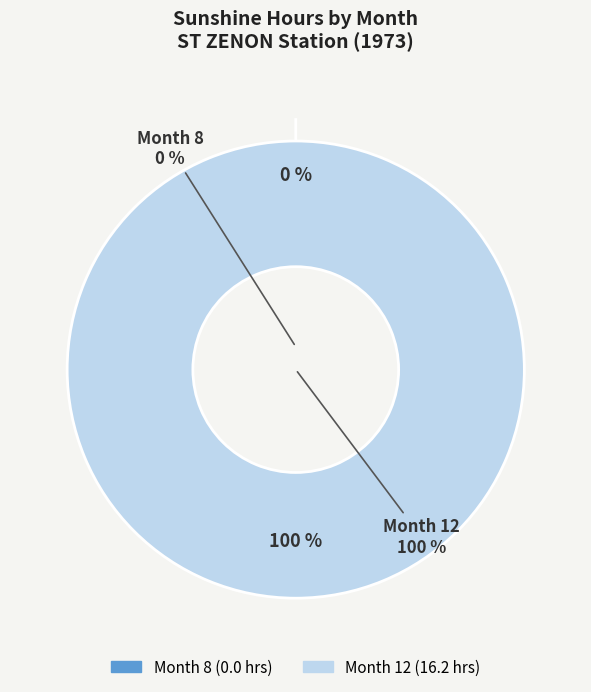

True or false: Month 12 accounts for 99% of the total.

False